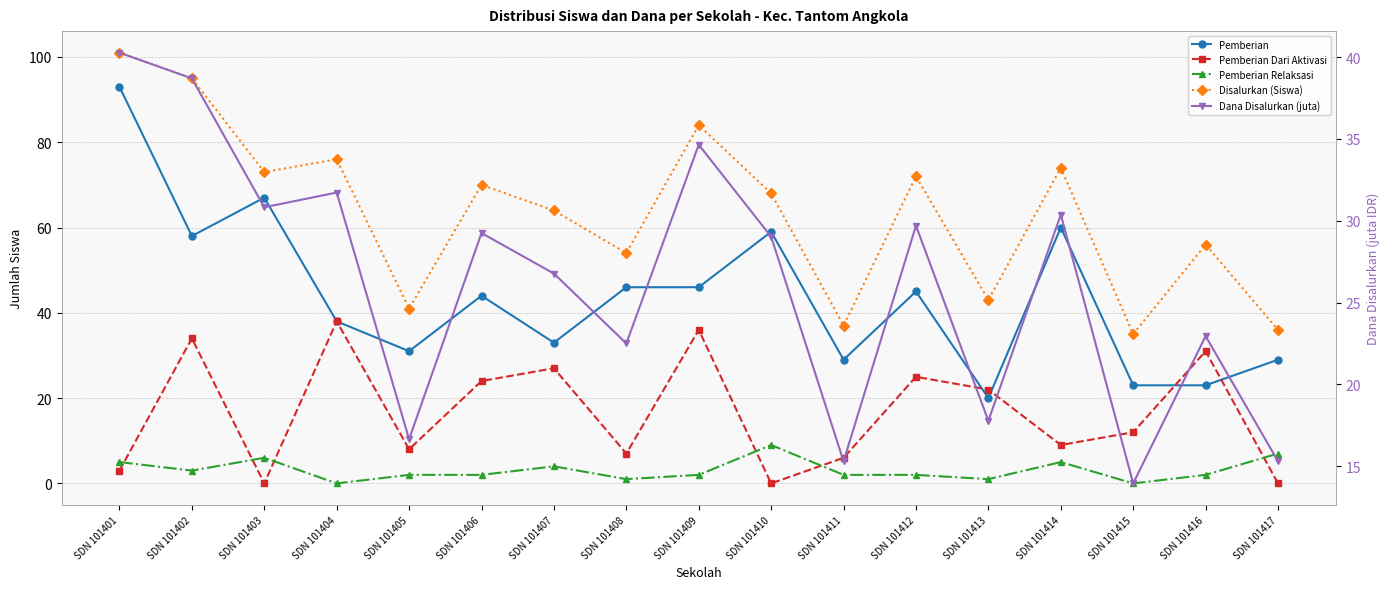

How many data points in Dana Disalurkan (juta) are less than 29?

8